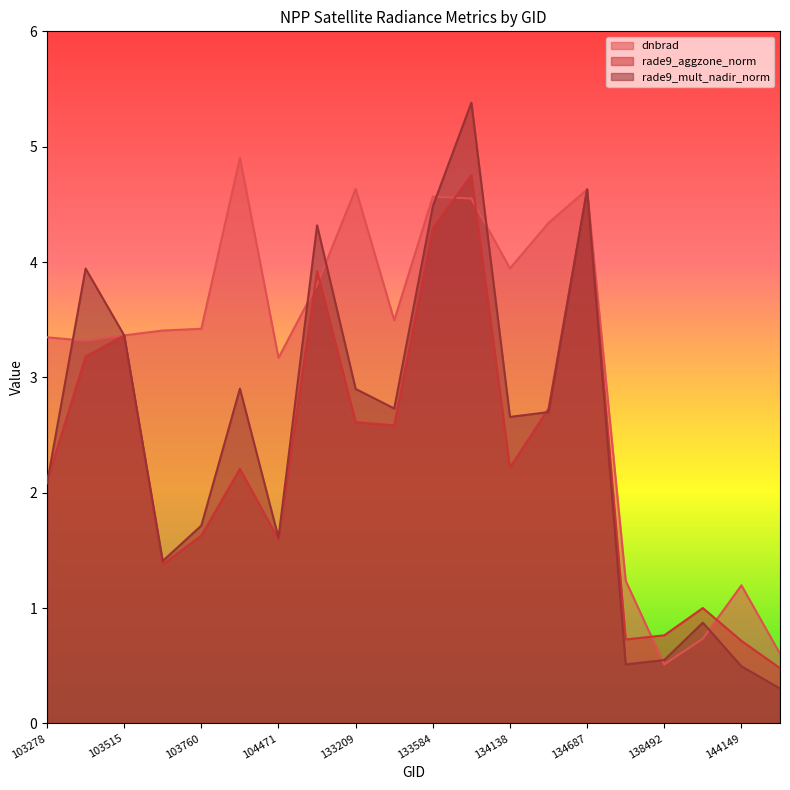

The dnbrad series shows 6.6 at 132847. True or false?

False